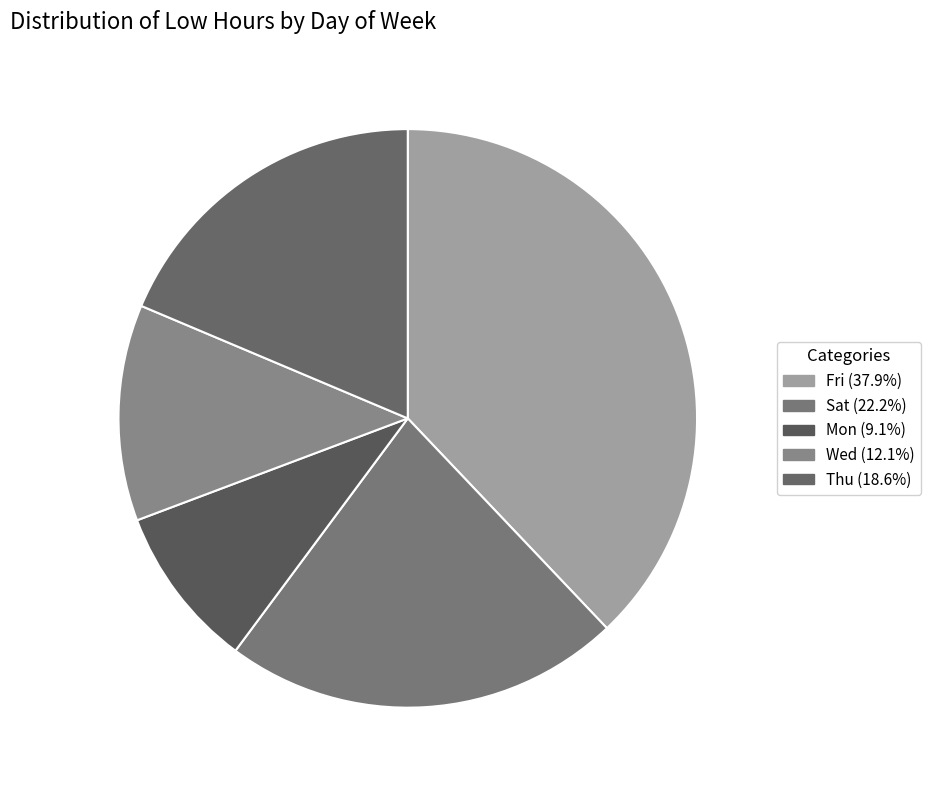

How many slices are in this pie chart?

5